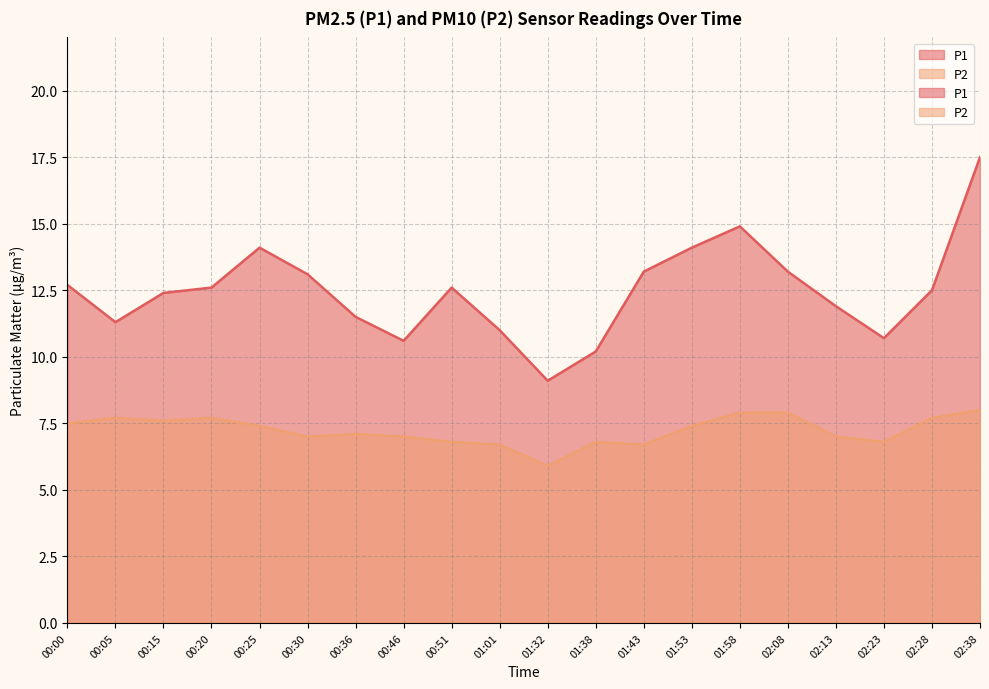

What is the difference between the highest and lowest values at 00:05?

3.6